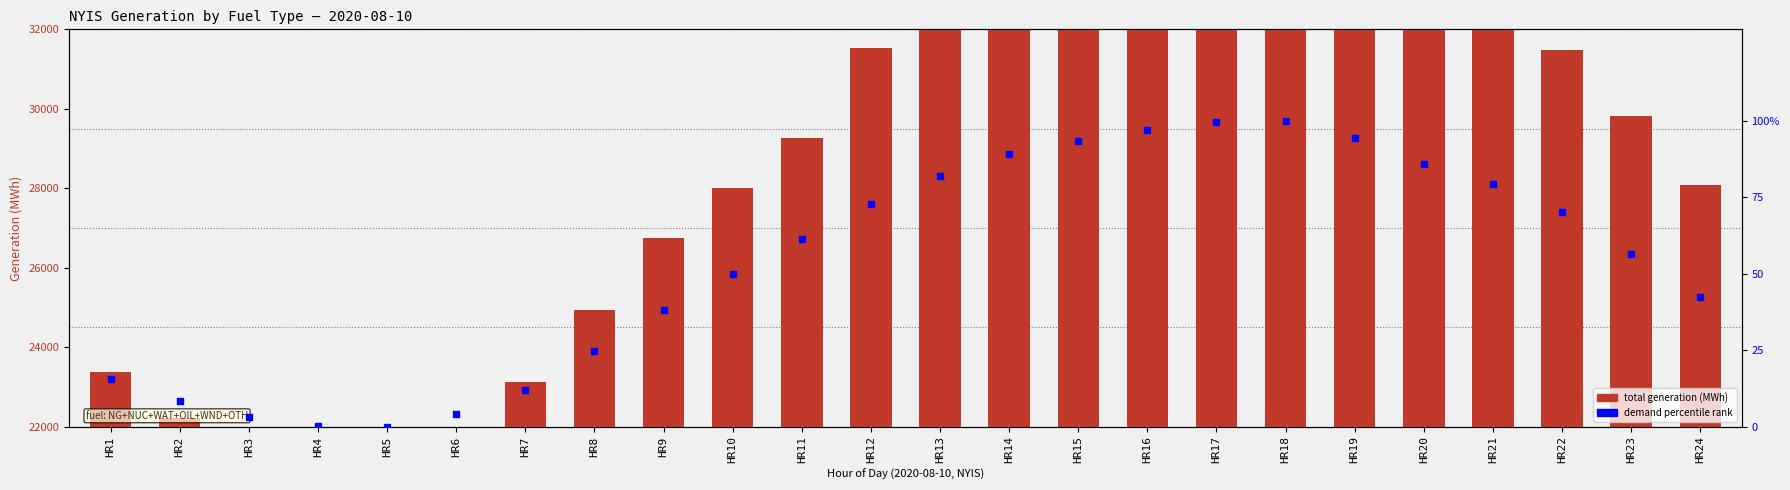

What is the difference between the highest and lowest values at HR1?

23356.3